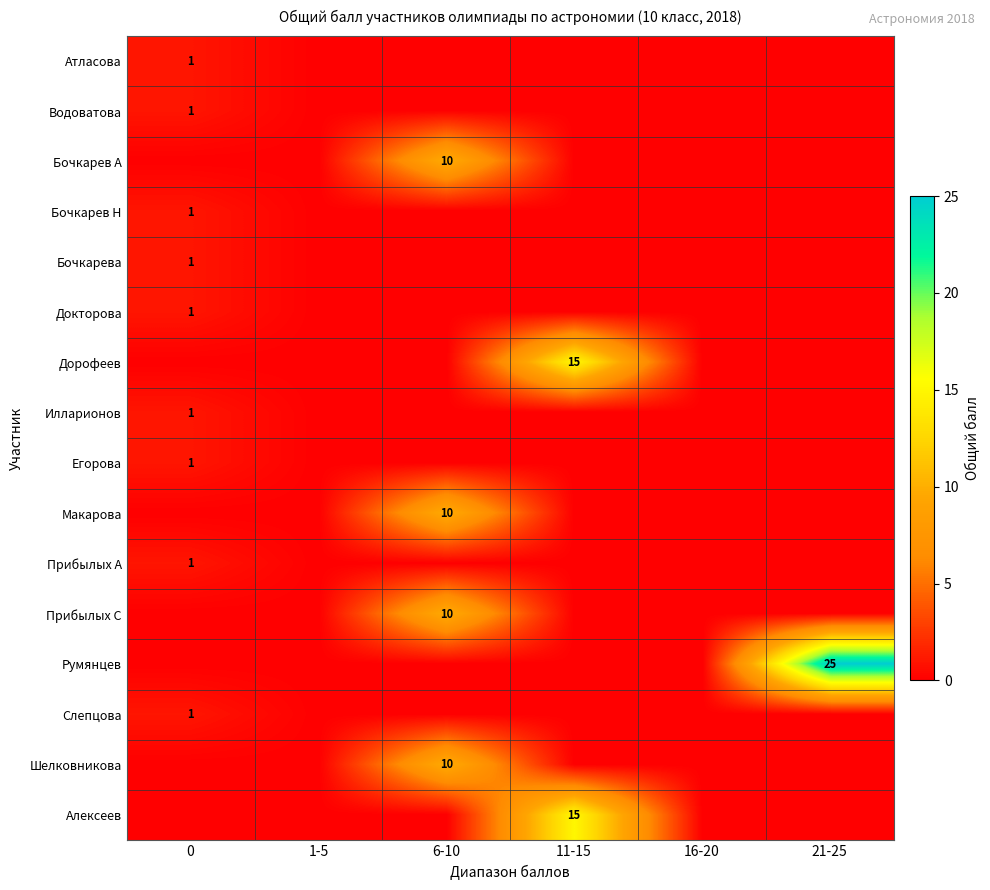

The Прибылых С series shows 10 at 6-10. True or false?

True